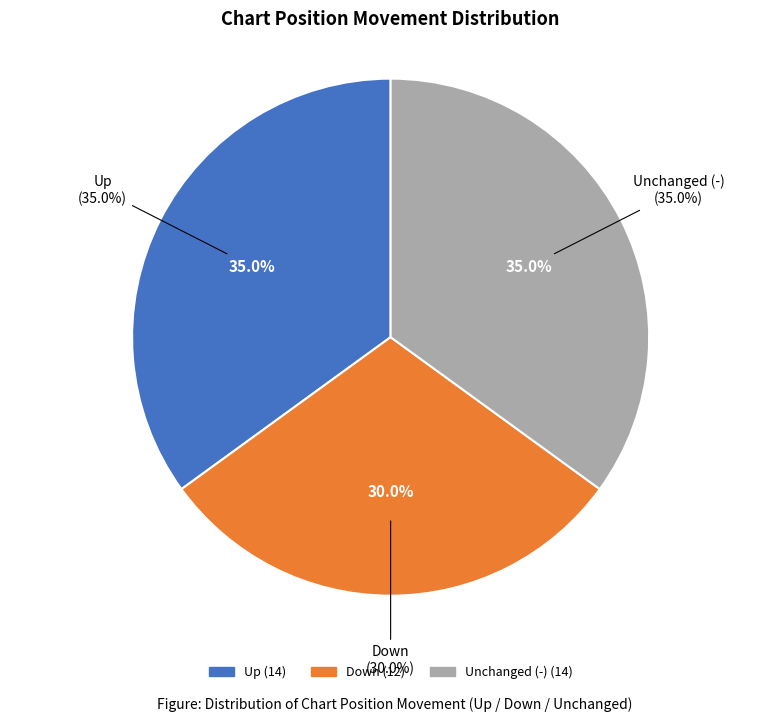

True or false: up accounts for 51% of the total.

False